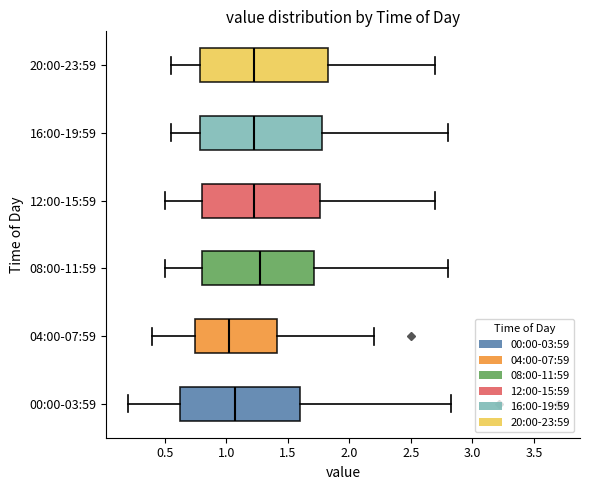

Reading bottom to top, read every box against the x-axis: the position of its median line, the range the box covers, and the ends of its whiskers. The values are not printed on the chart, so give them approximately, as read against the axis.

00:00-03:59: median 1.10, box 0.60 to 1.60, whiskers 0.20 to 2.85
04:00-07:59: median 1.05, box 0.75 to 1.40, whiskers 0.40 to 2.20
08:00-11:59: median 1.30, box 0.80 to 1.70, whiskers 0.50 to 2.80
12:00-15:59: median 1.25, box 0.80 to 1.75, whiskers 0.50 to 2.70
16:00-19:59: median 1.25, box 0.80 to 1.80, whiskers 0.55 to 2.80
20:00-23:59: median 1.25, box 0.80 to 1.85, whiskers 0.55 to 2.70